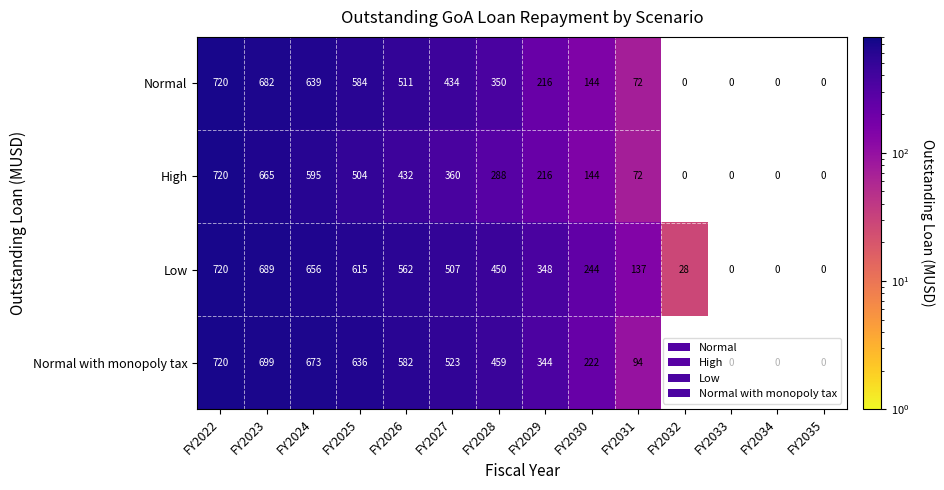

What is the total value across all series at FY2025?

2339